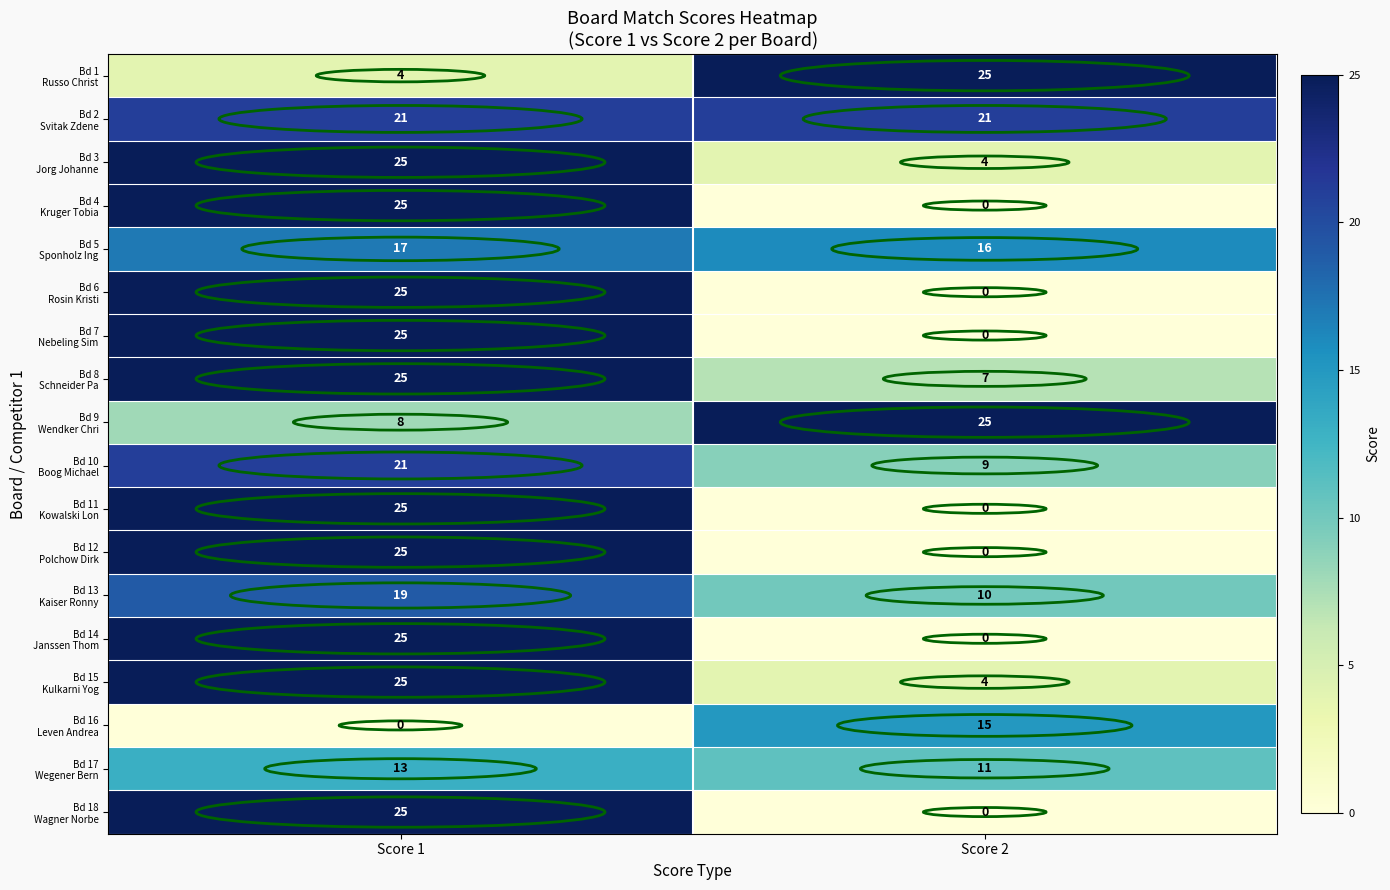

What is the spread (max minus min) of values at Score 2?

25